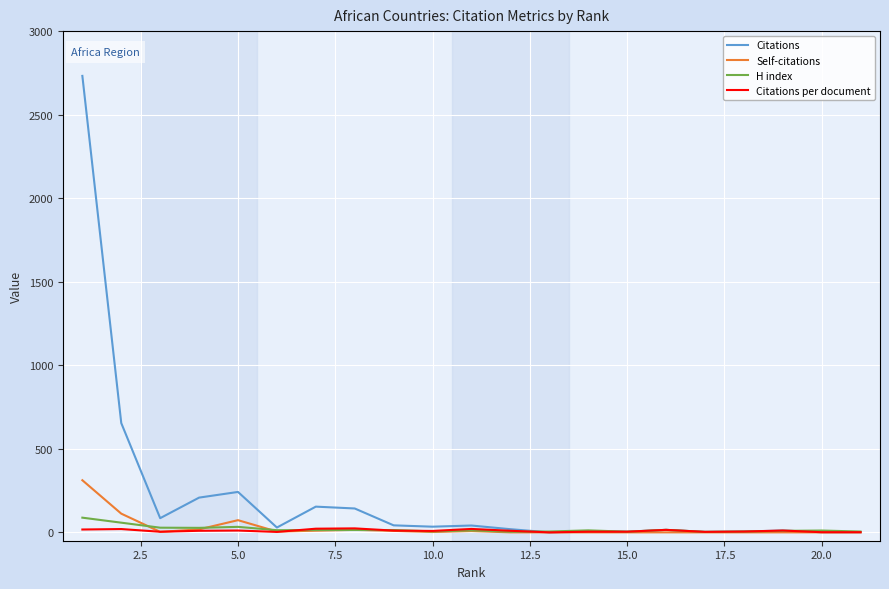

Which series has the widest spread of values?

Citations